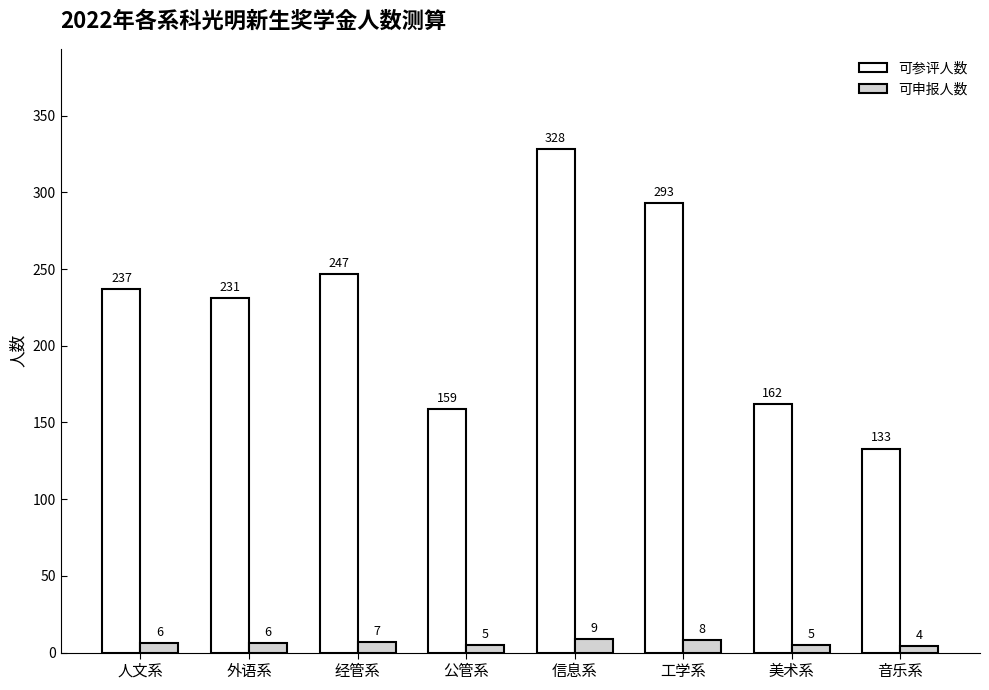

Reading left to right, list all the values displayed in this chart.

可参评人数: 人文系=237	外语系=231	经管系=247	公管系=159	信息系=328	工学系=293	美术系=162	音乐系=133
可申报人数: 人文系=6	外语系=6	经管系=7	公管系=5	信息系=9	工学系=8	美术系=5	音乐系=4